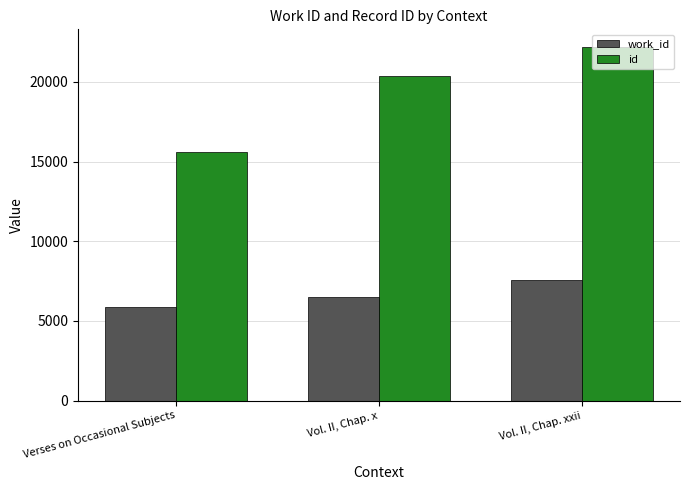

Rank the series by their maximum value, from lowest to highest.

work_id, id